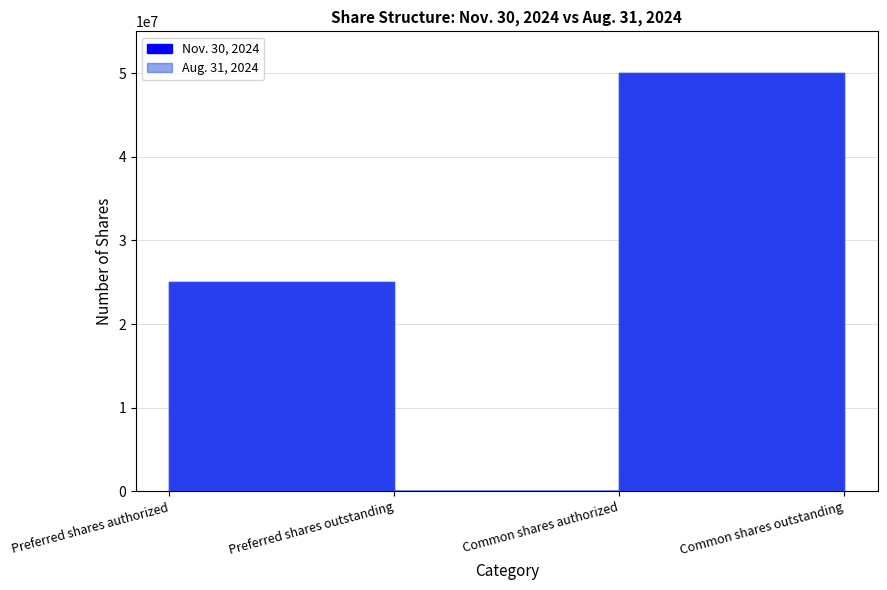

True or false: Nov. 30, 2024 and Aug. 31, 2024 intersect in this chart.

False